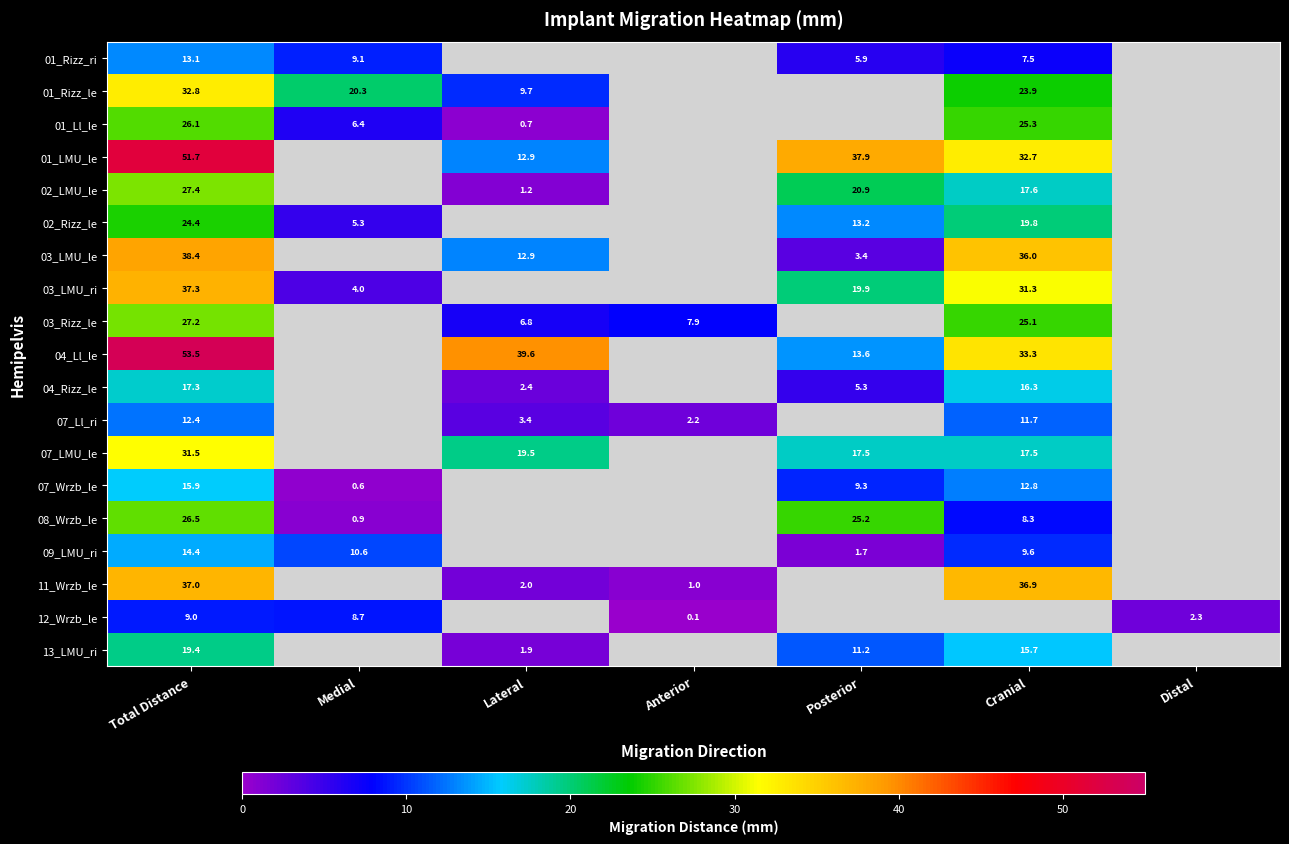

What is the sum of the 01_LMU_le values at Total Distance and Cranial?

84.4